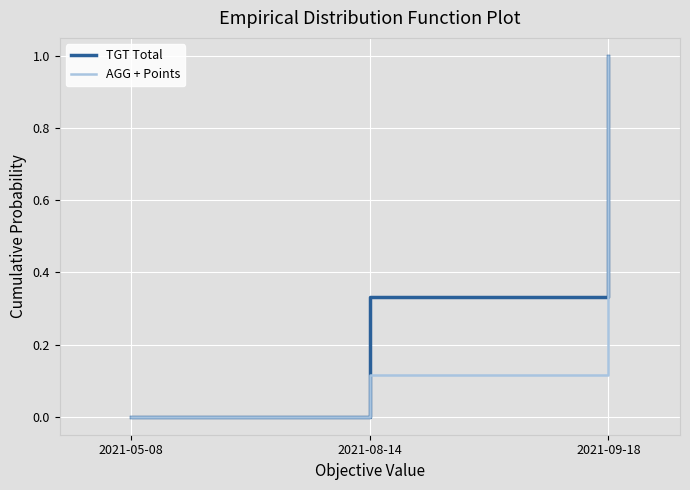

How many values in AGG + Points are above zero?

2